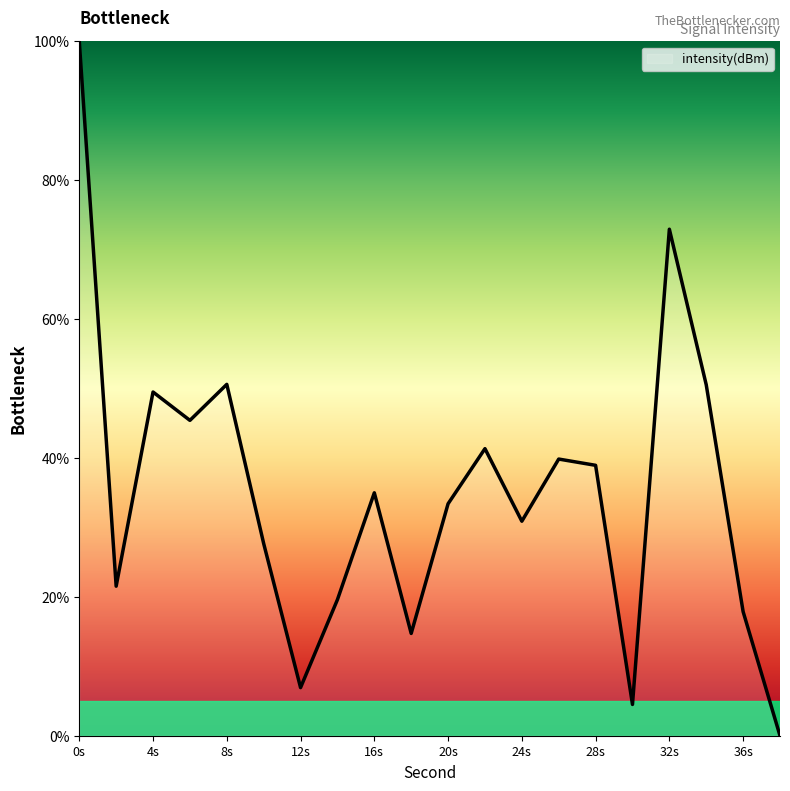

How many series are shown in this chart?

1